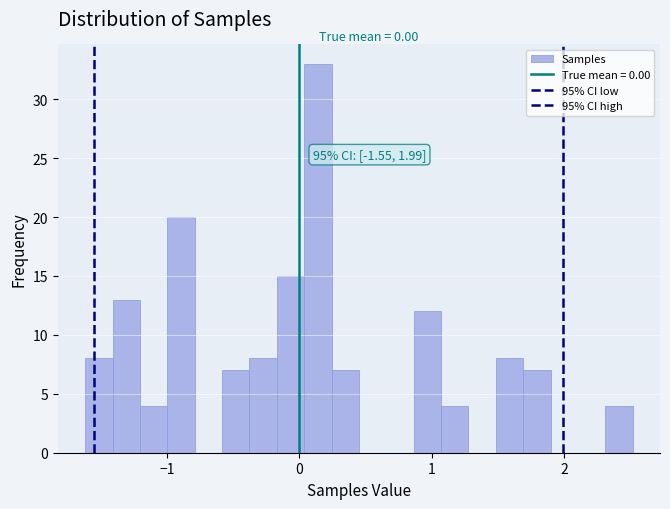

Around what value on the x-axis is the tallest bar? Give the approximate position of its centre, as read against the axis.

0.1